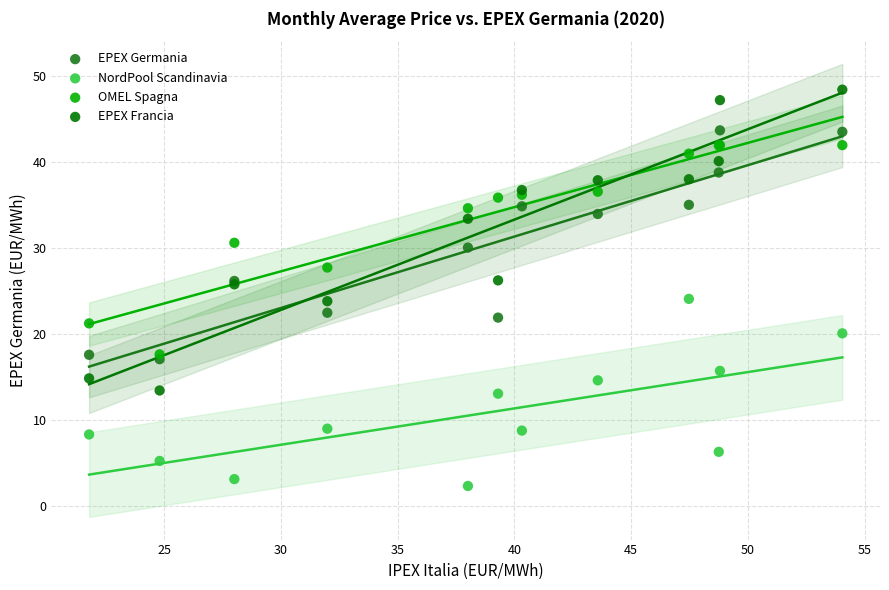

Which series has the widest spread of Y values?

EPEX Francia